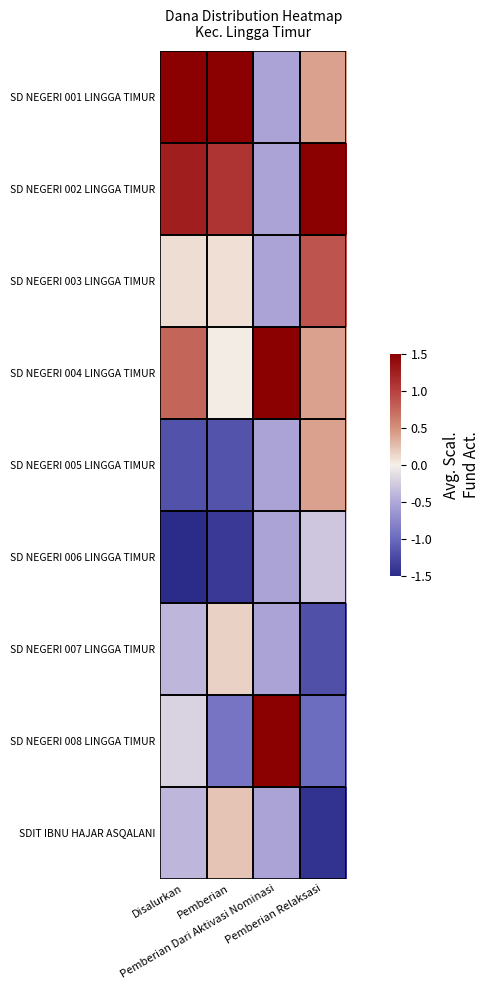

Which has a higher value, Pemberian Relaksasi or Disalurkan?

Disalurkan